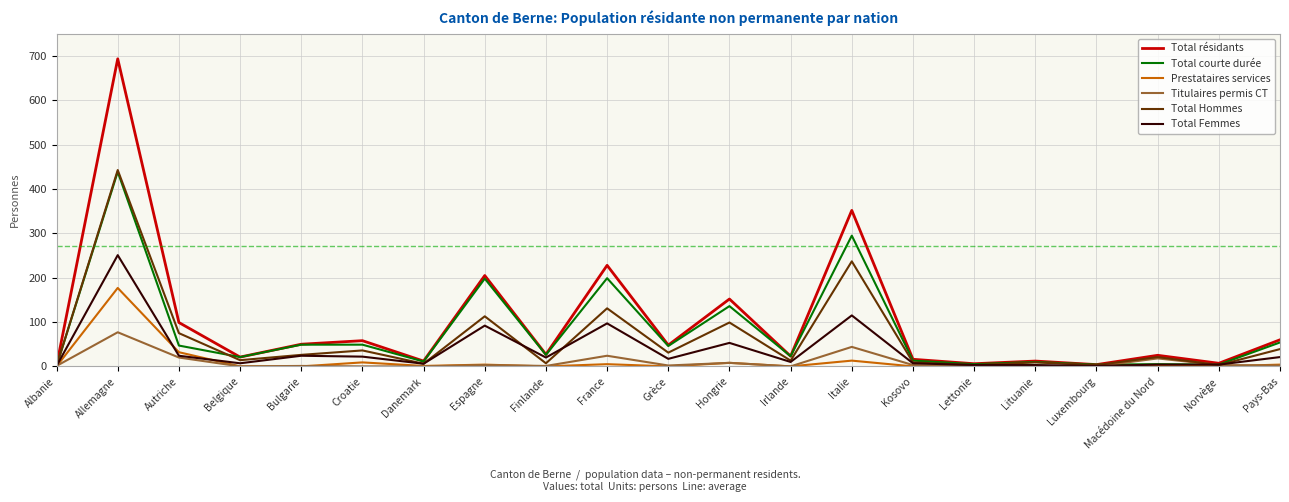

At which label is Total Femmes closest to 126?

Italie